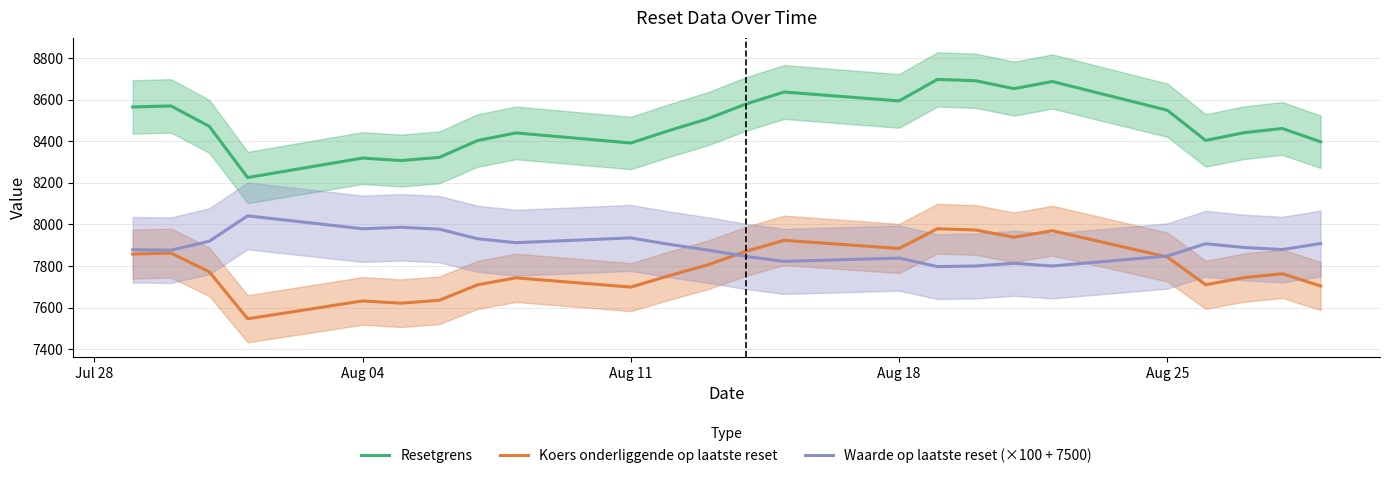

What is the minimum value for Koers onderliggende op laatste reset?

7546.2